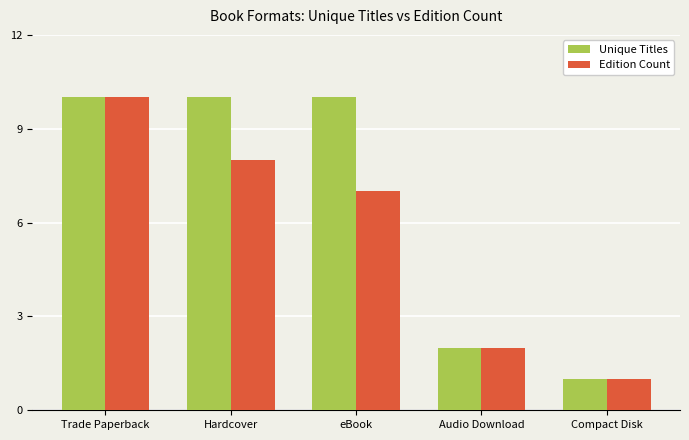

True or false: Edition Count has a value of 2 at Trade Paperback.

False